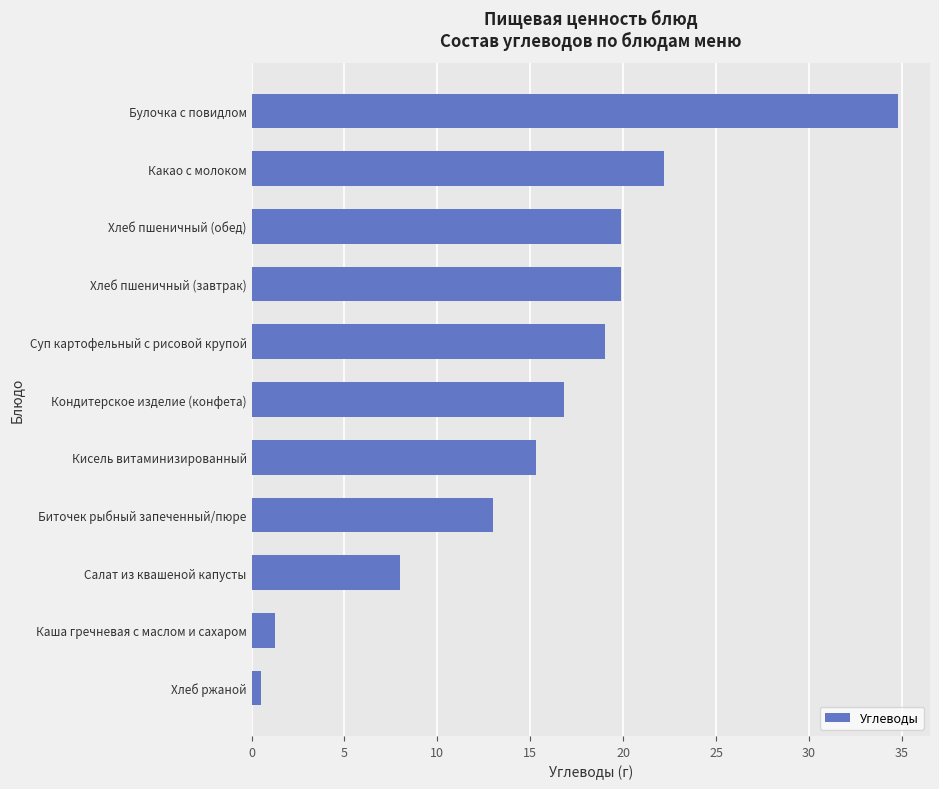

How many data points are above 16?

6